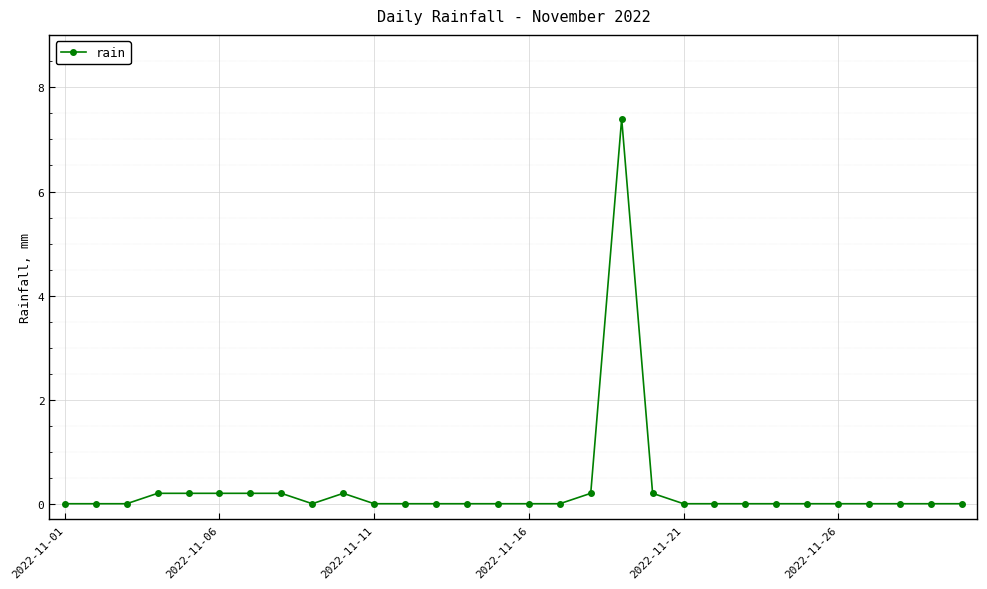

What is the maximum value shown in the chart?

7.4